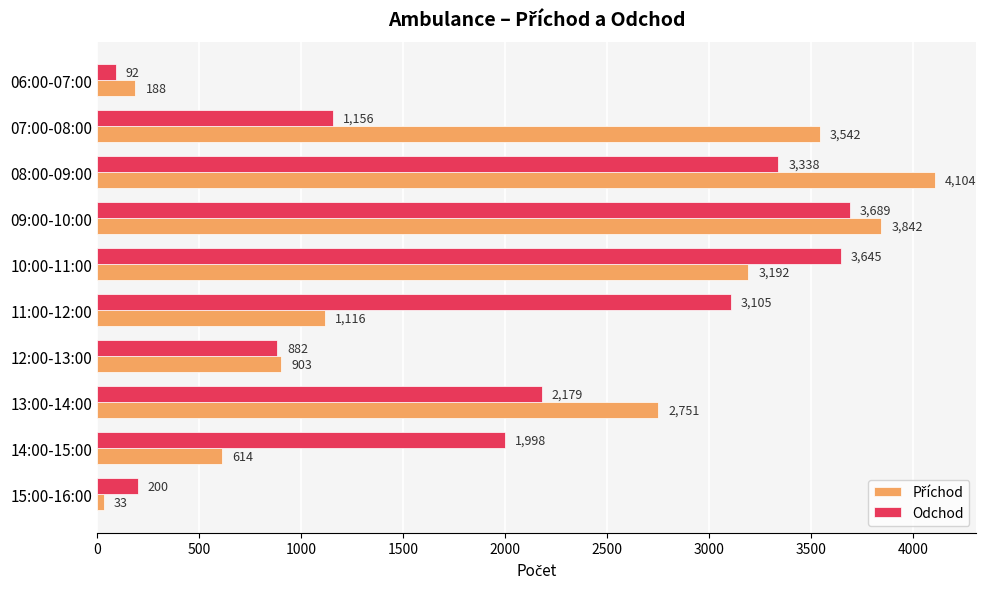

At how many categories does at least one series exceed 2178?

6